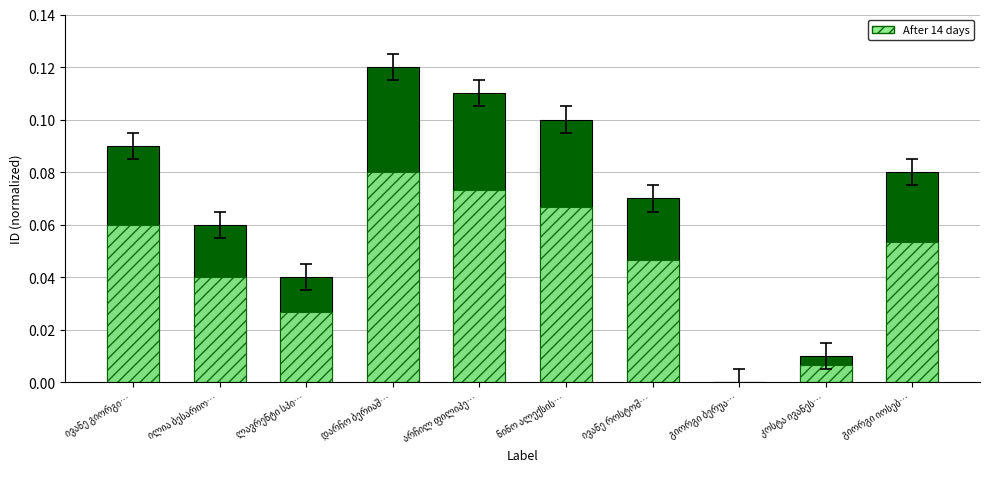

How many categories are shown in the chart?

10